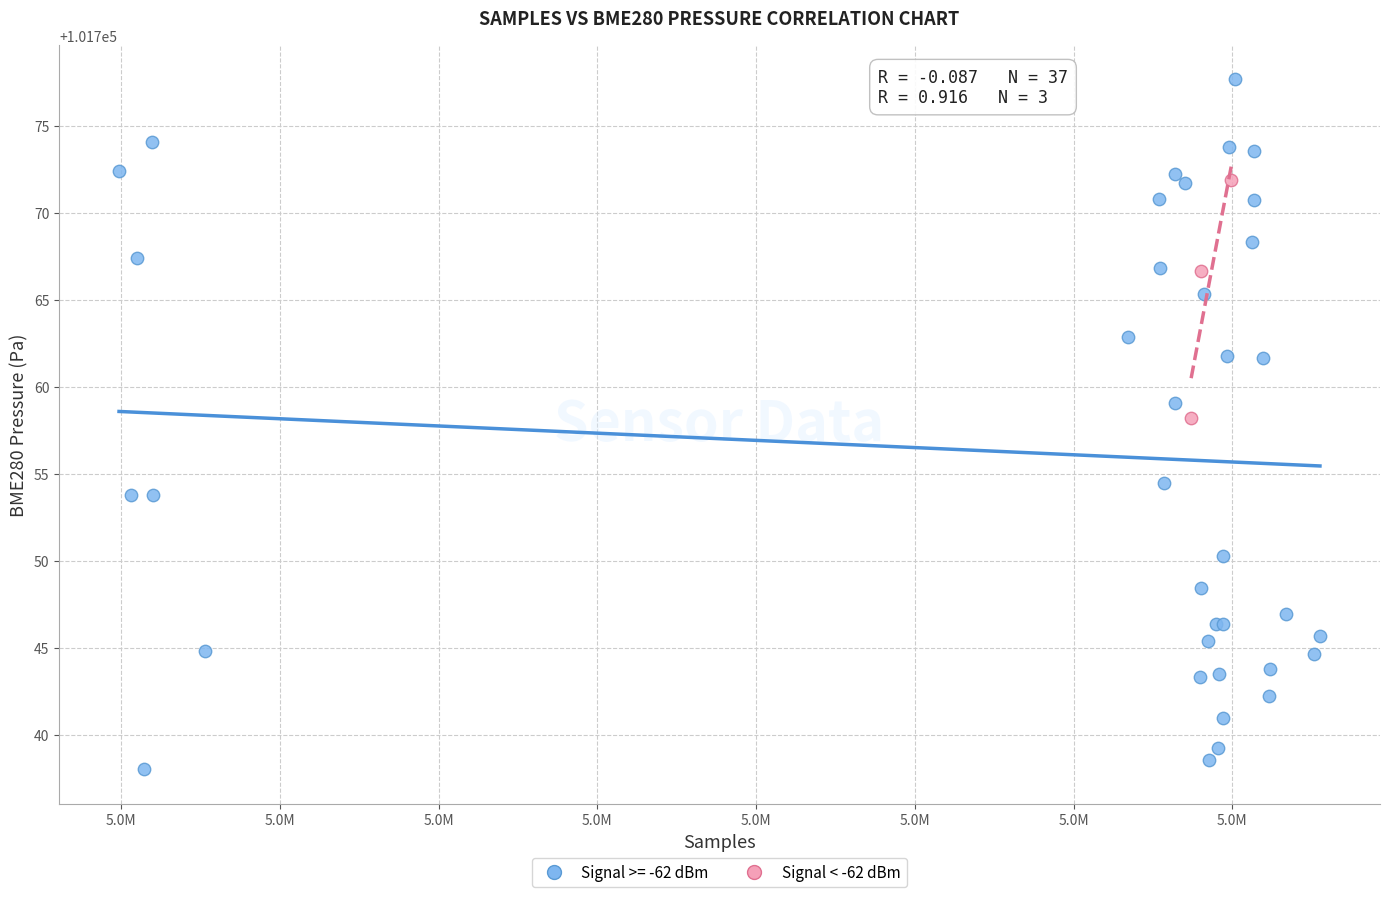

Which series contains the highest Y value?

Signal >= -62 dBm